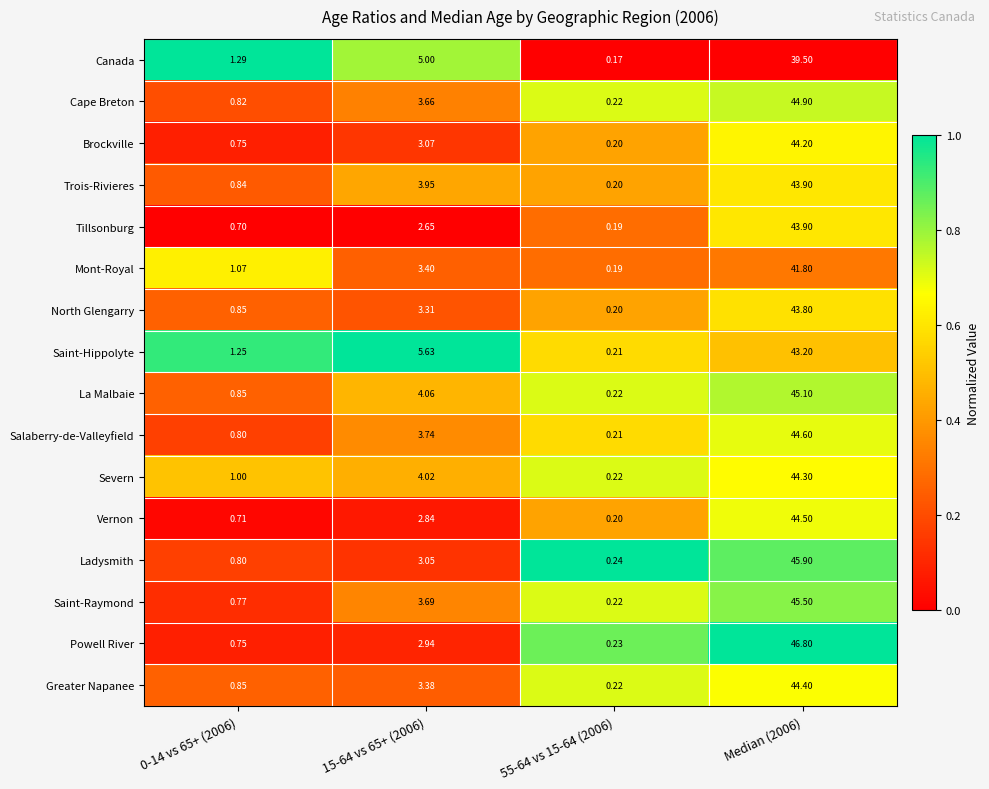

Is the value of Powell River at 0-14 vs 65+ (2006) greater than the value of North Glengarry at 55-64 vs 15-64 (2006)?

Yes